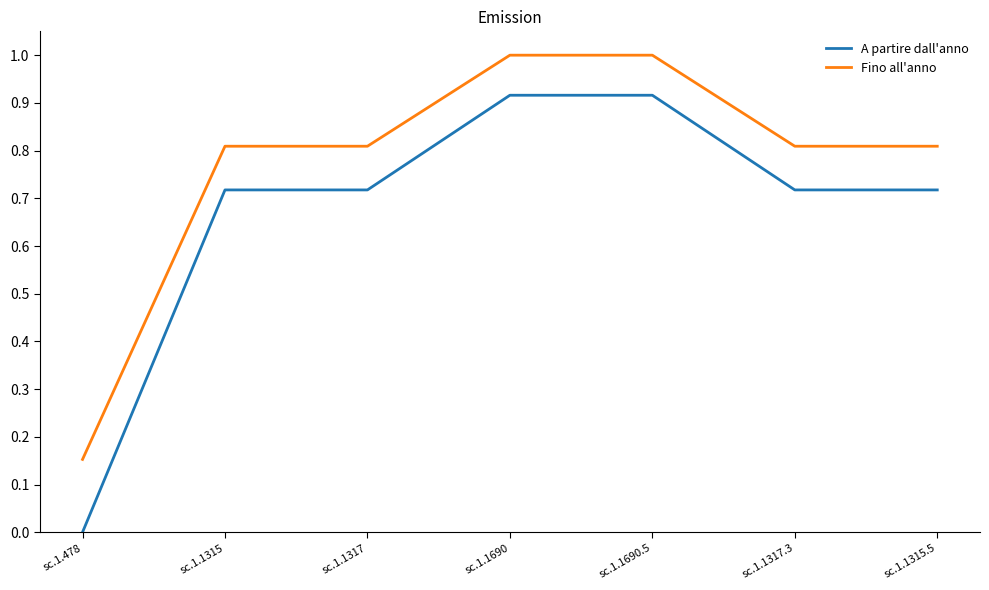

List the series in order of their peak value, highest first.

Fino all'anno, A partire dall'anno